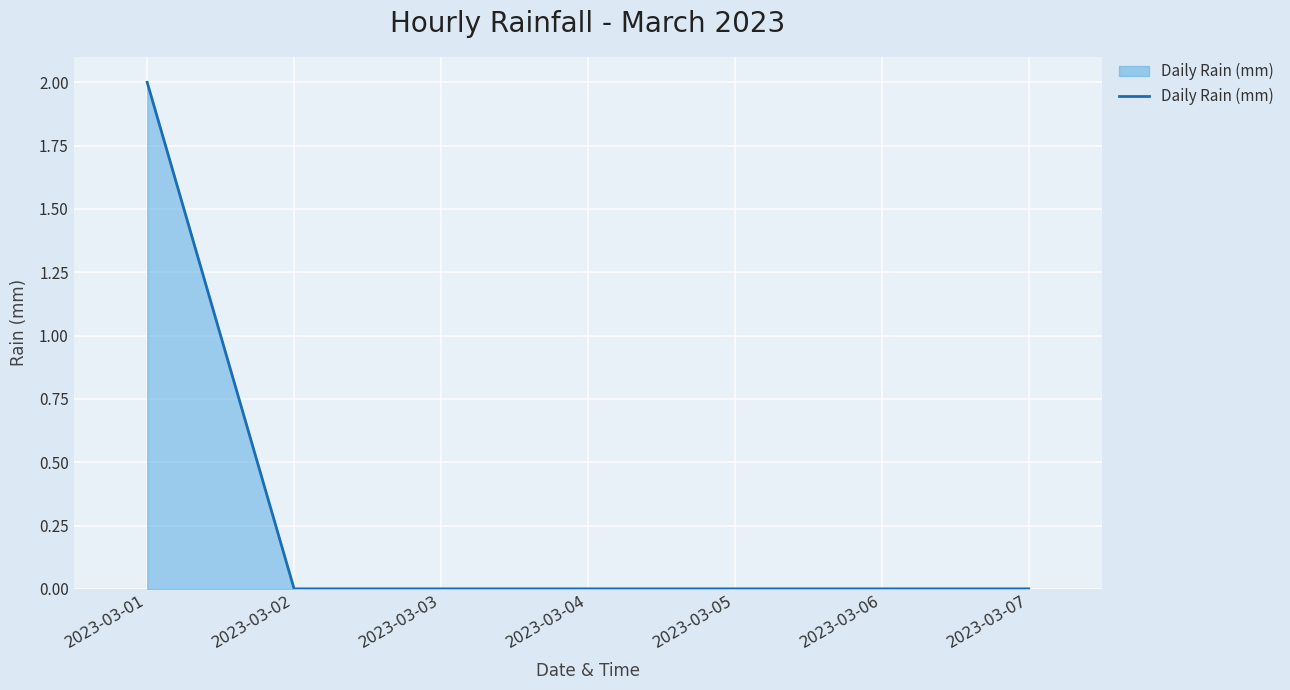

What is the greatest value displayed?

2